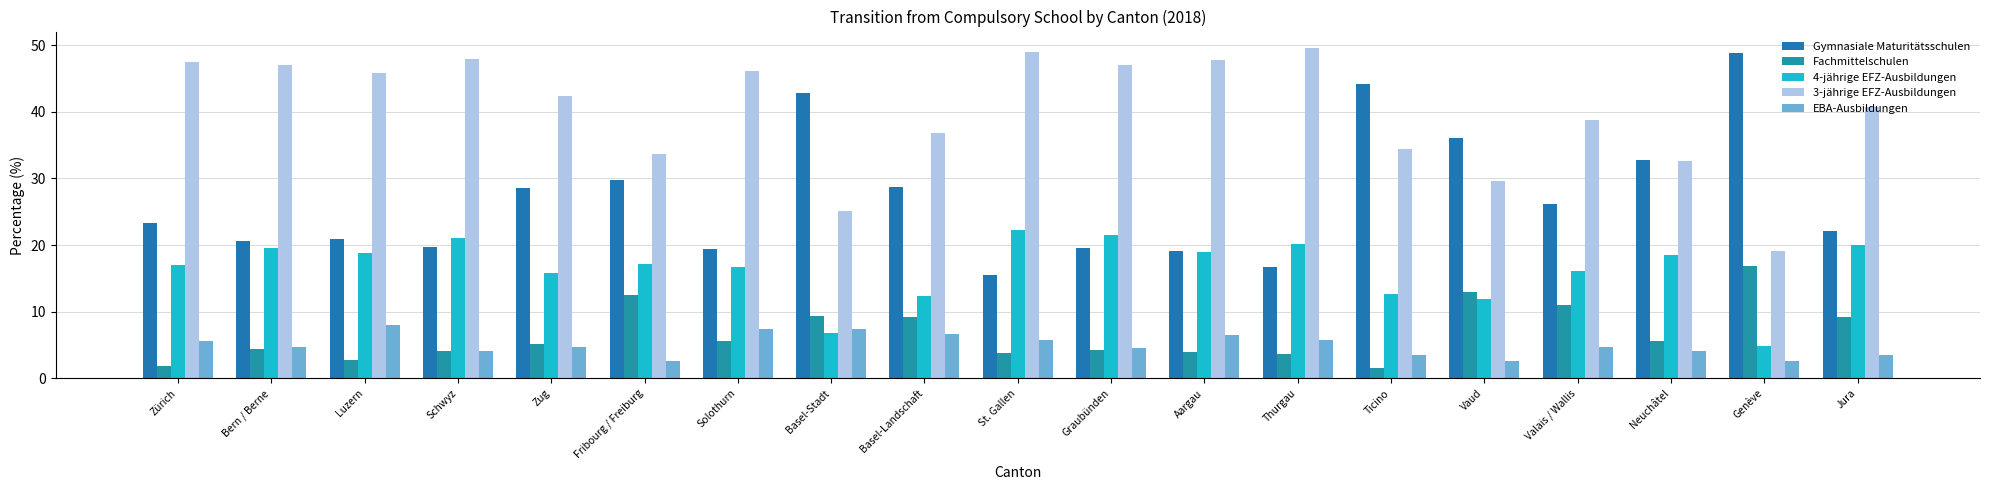

At which category does the chart reach its minimum across all series?

Ticino